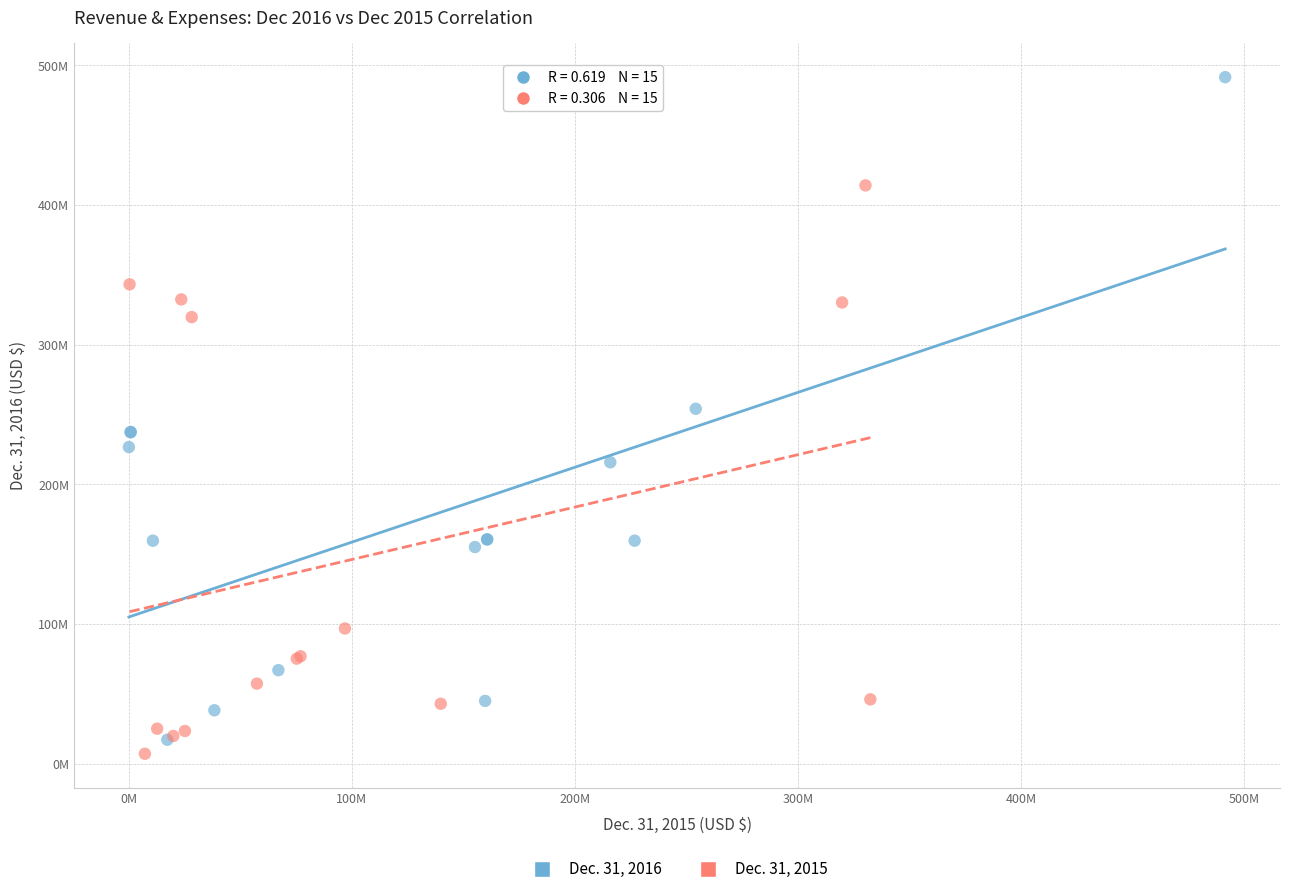

What are all the series names shown in the legend?

Dec. 31, 2016, Dec. 31, 2015